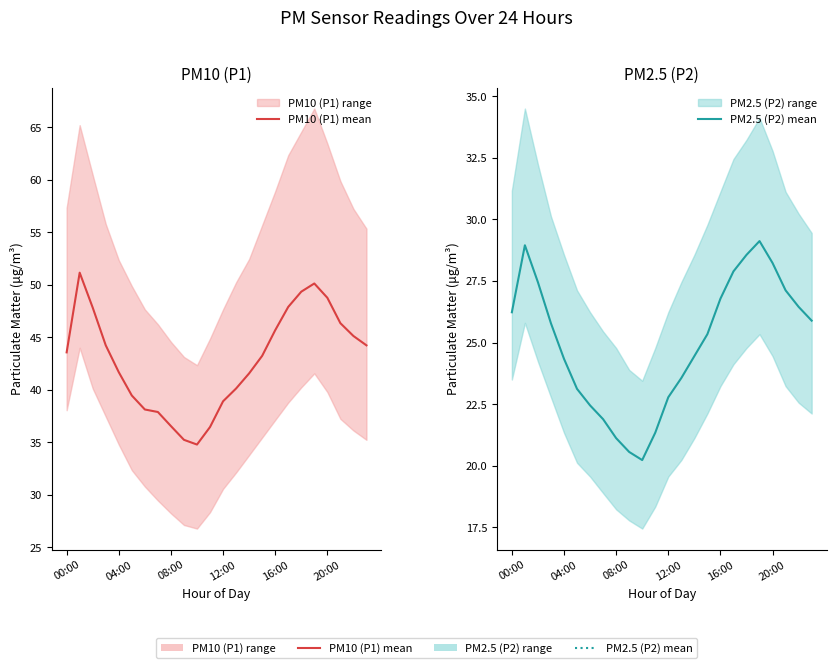

True or false: PM2.5 (P2) mean and PM10 (P1) mean cross at least once.

False